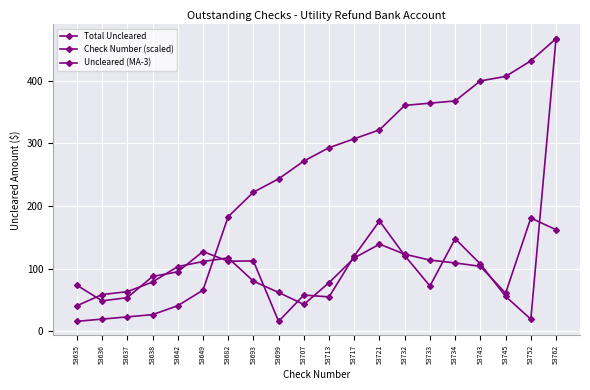

At which label does Uncleared (MA-3) reach its minimum?

53635